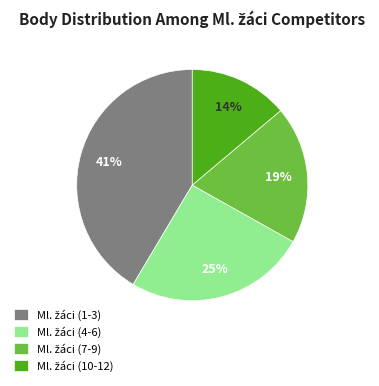

Is there any slice that represents more than half of the pie?

No